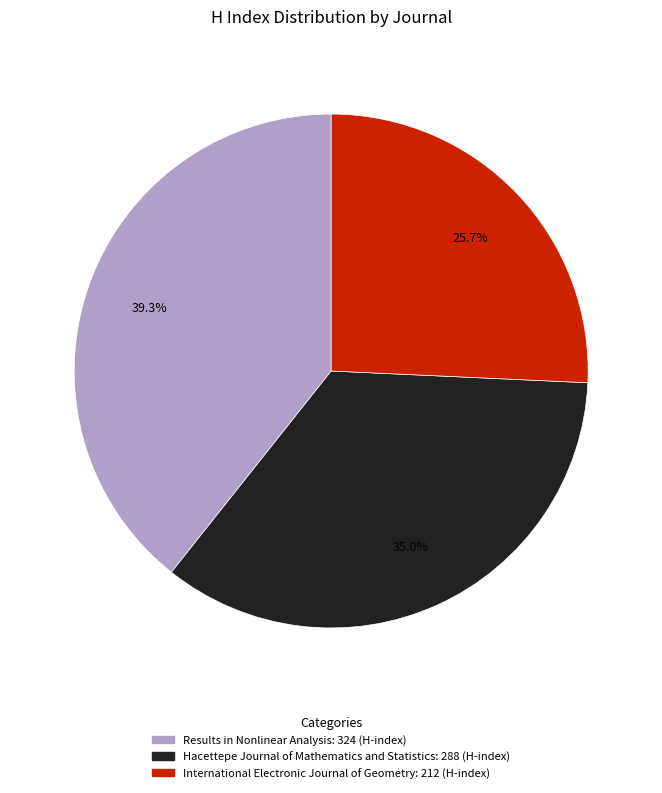

Rank the categories by value from lowest to highest.

International Electronic Journal of Geometry, Hacettepe Journal of Mathematics and Statistics, Results in Nonlinear Analysis